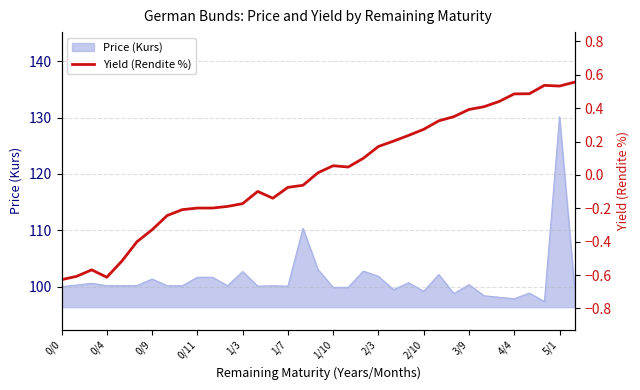

Does the chart display data point markers on the line(s)?

No